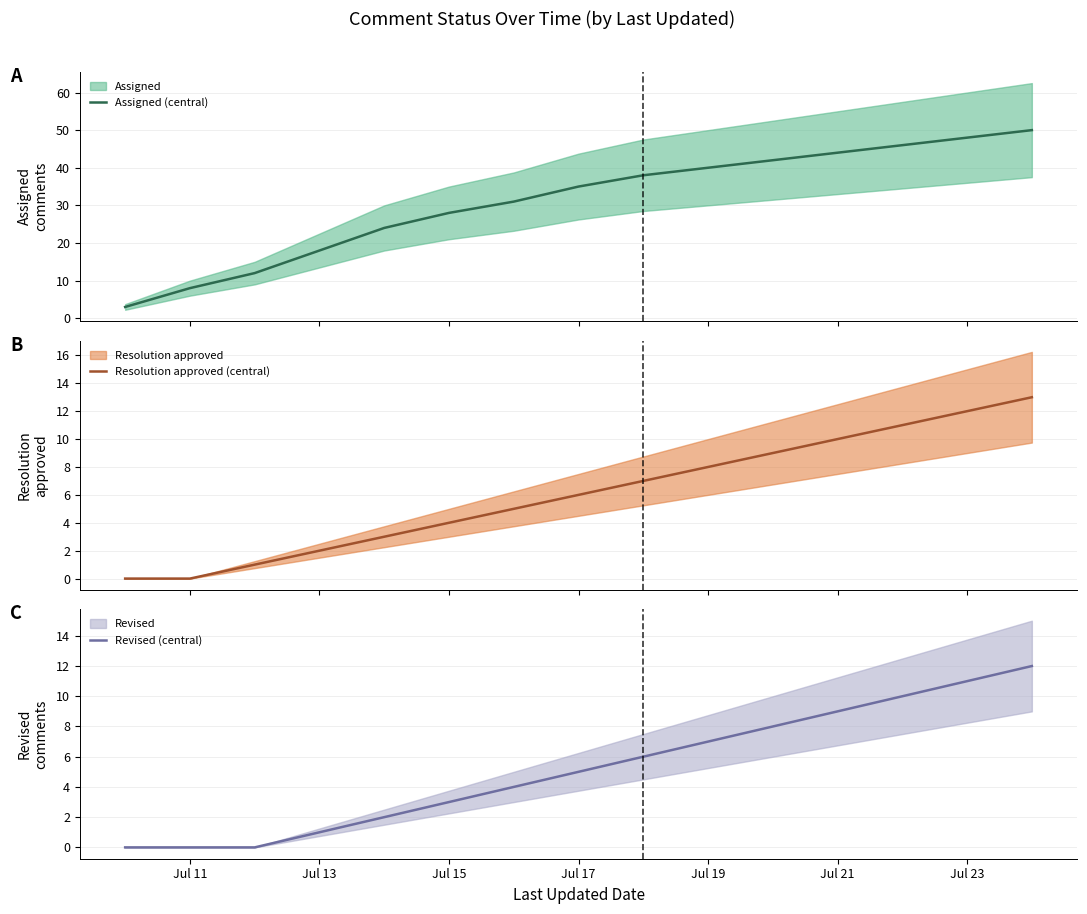

How many series are shown in this chart?

3